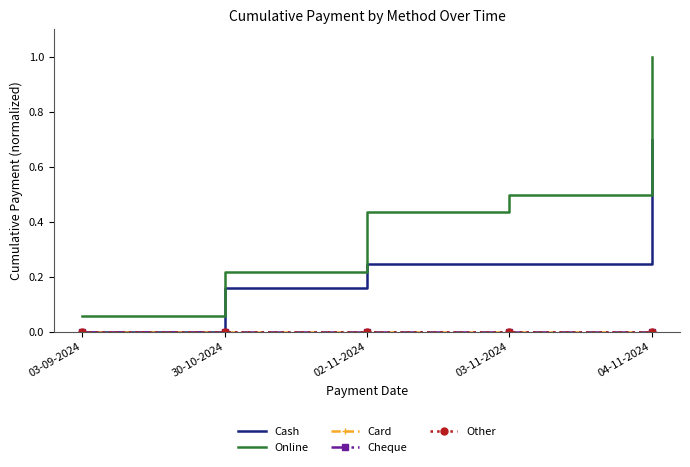

What are all the series names shown in the legend?

Cash, Online, Card, Cheque, Other